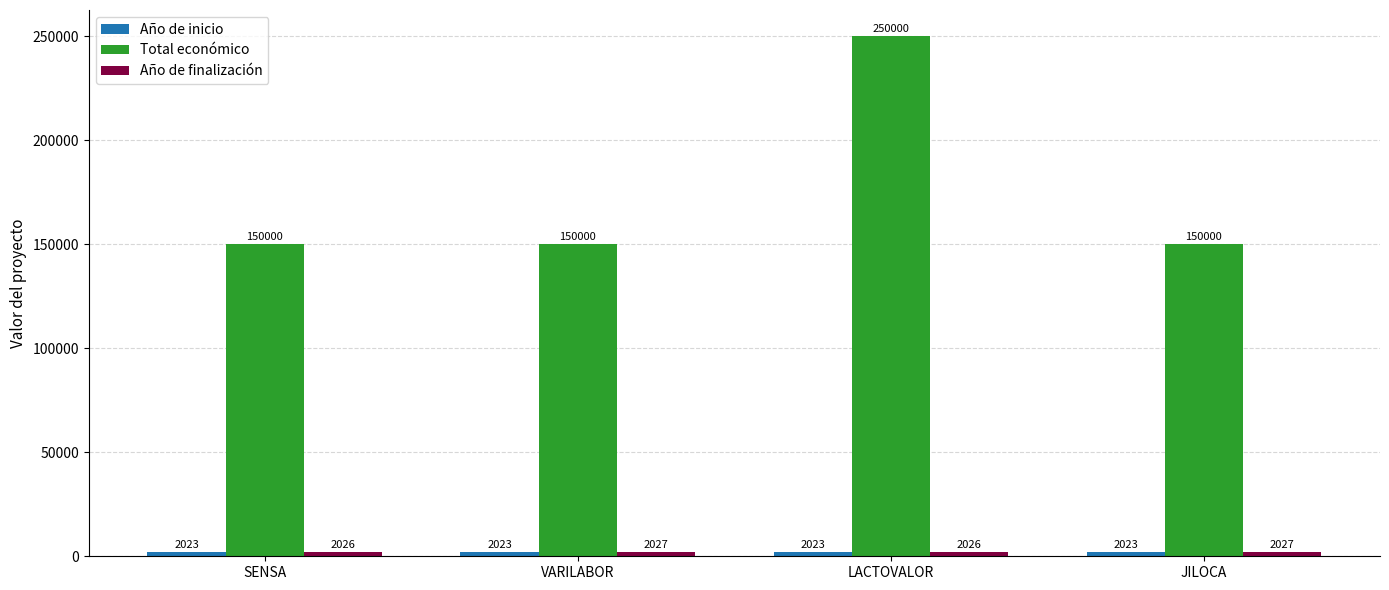

At which category is the sum across all series the highest?

LACTOVALOR